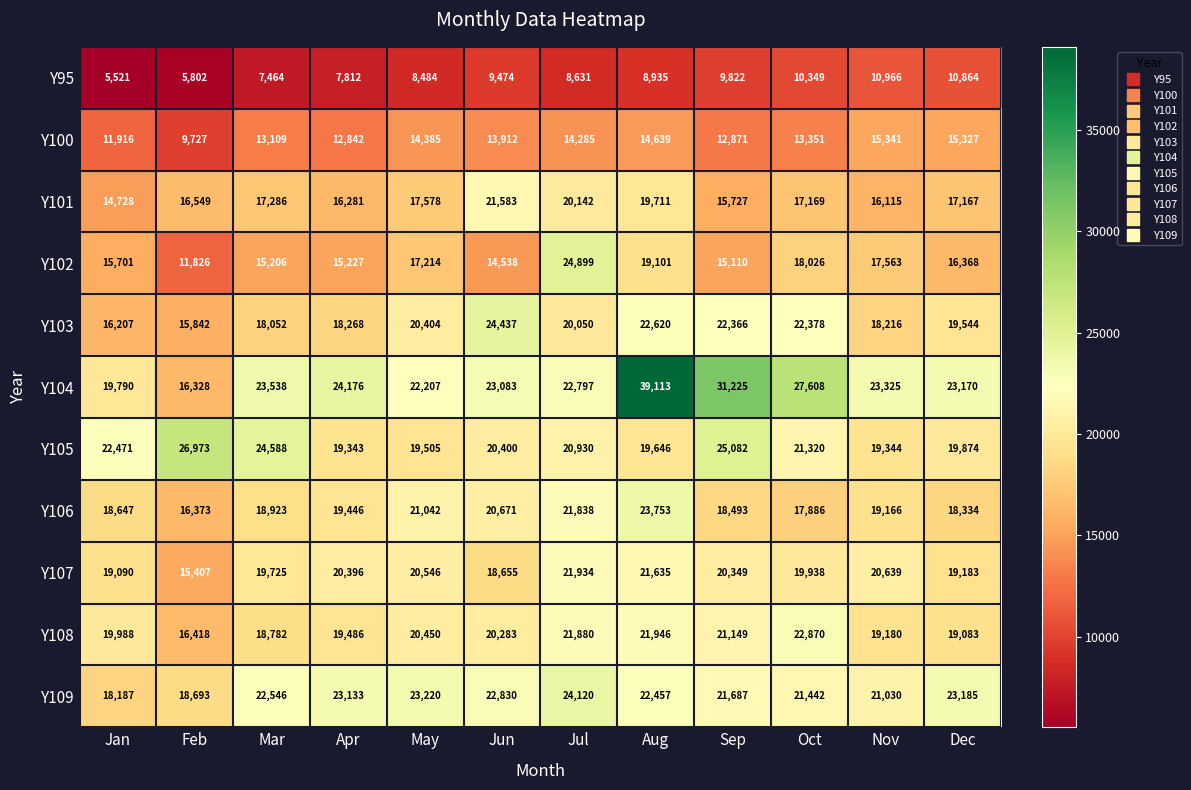

What is the difference between the maximum and second lowest values in the Y105 series?

7629